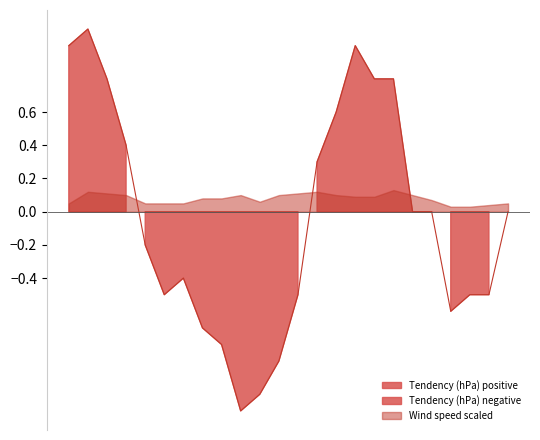

Which category has the lowest value across all series?

17:00